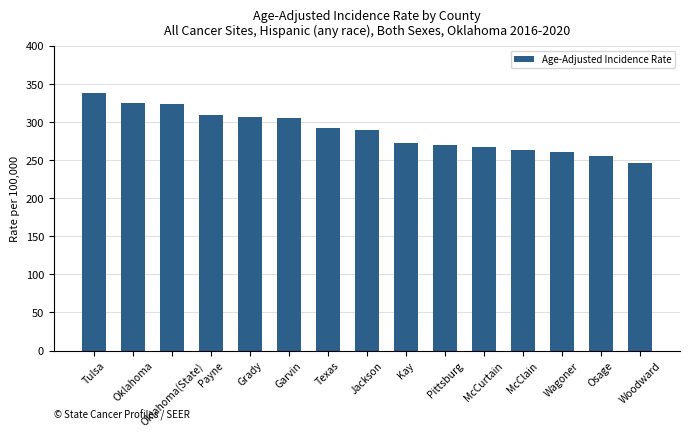

What value does the data have at Tulsa?

338.4